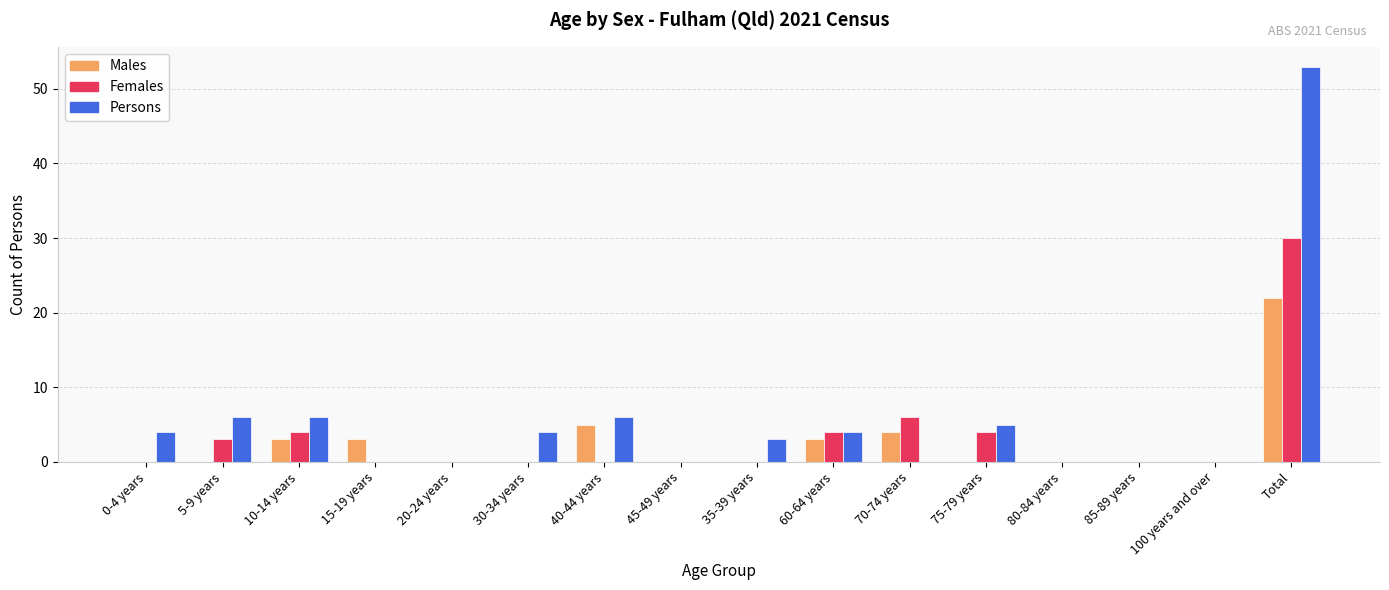

What is the total value across all series at 40-44 years?

11